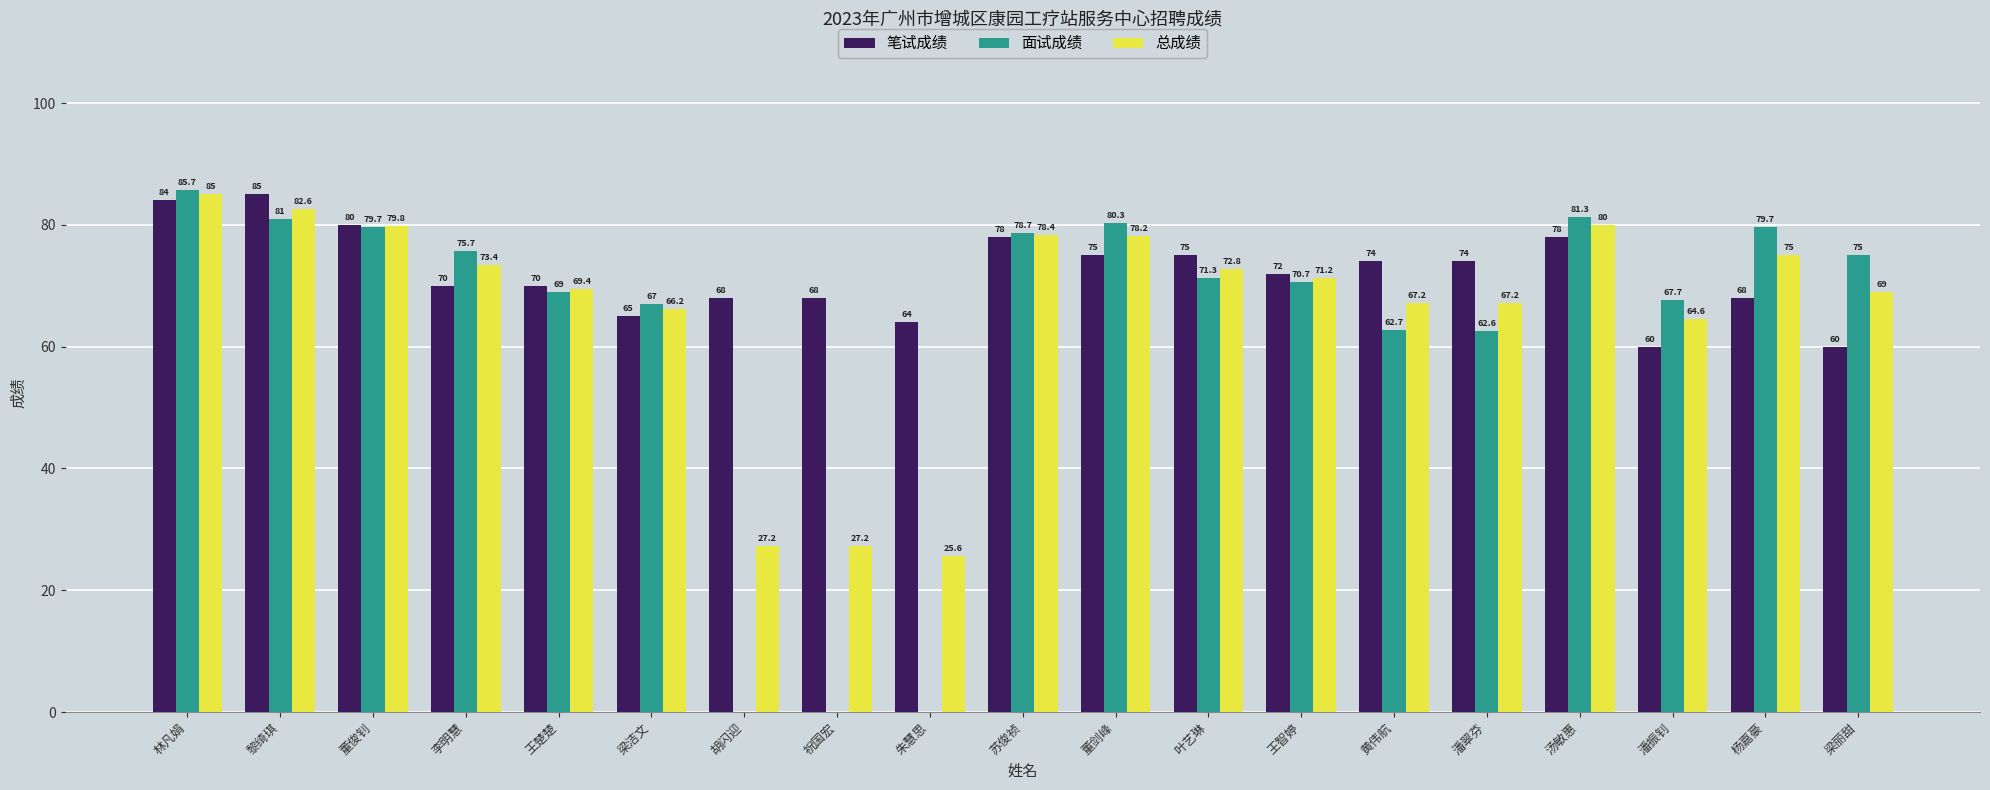

How many groups of bars are there?

19